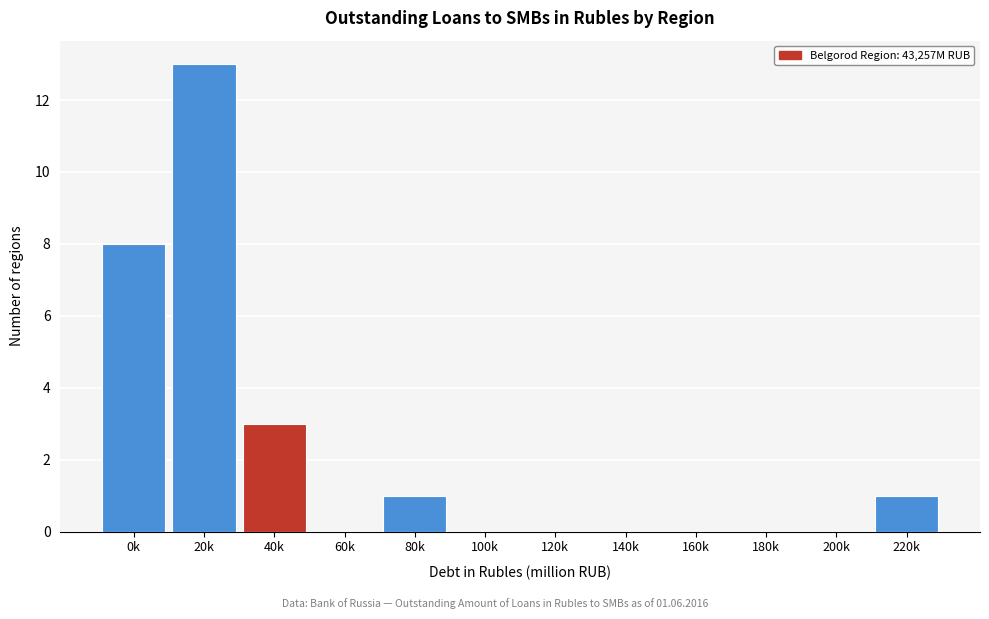

Reading left to right, transcribe all the data shown in this chart.

0k=8	20k=13	40k=3	60k=0	80k=1	100k=0	120k=0	140k=0	160k=0	180k=0	200k=0	220k=1